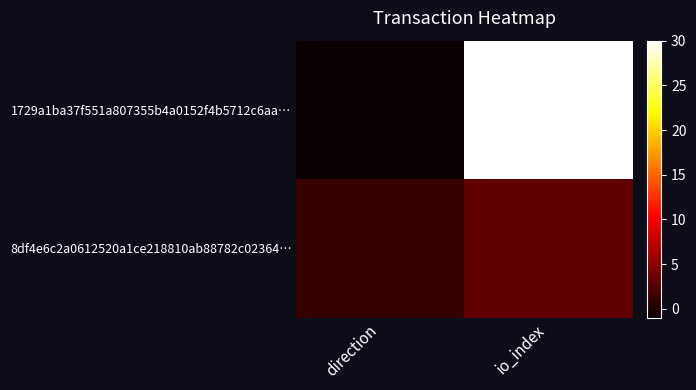

Which series has the largest total across all categories?

1729a1ba37f551a807355b4a0152f4b5712c6aa…